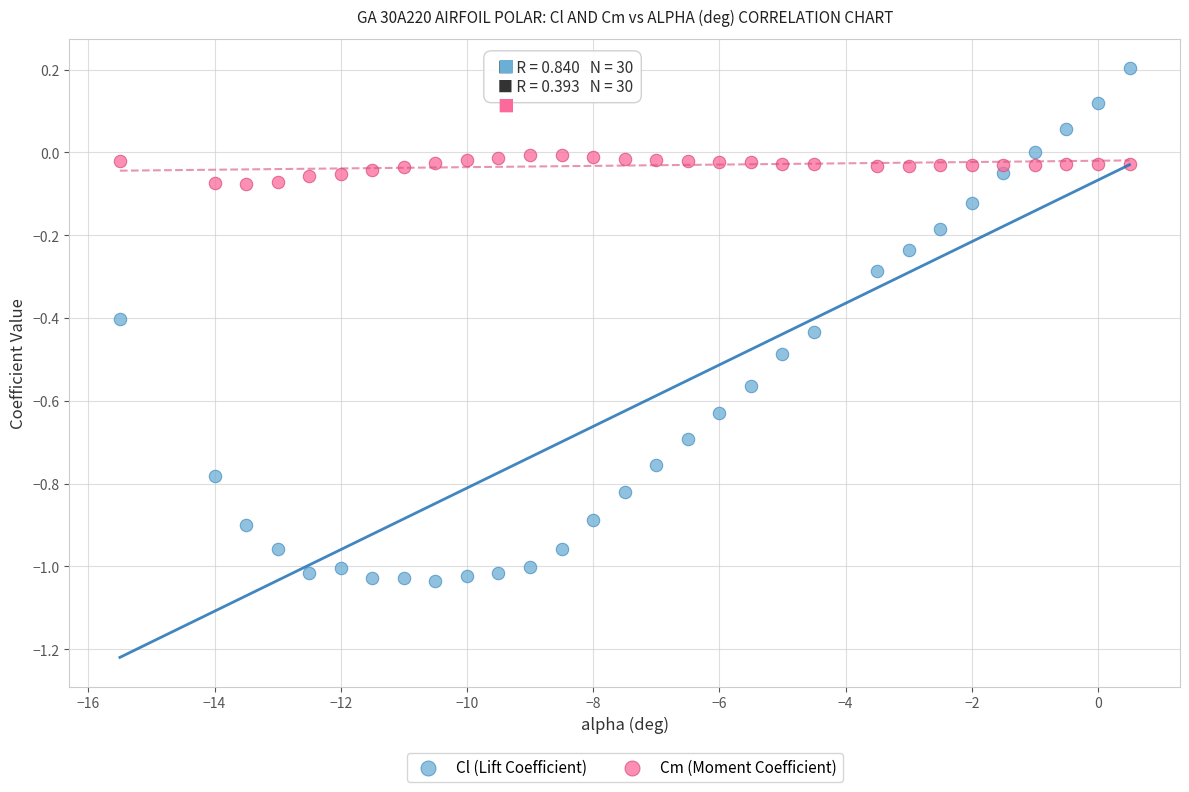

Which series reaches the maximum Y coordinate?

Cl (Lift Coefficient)